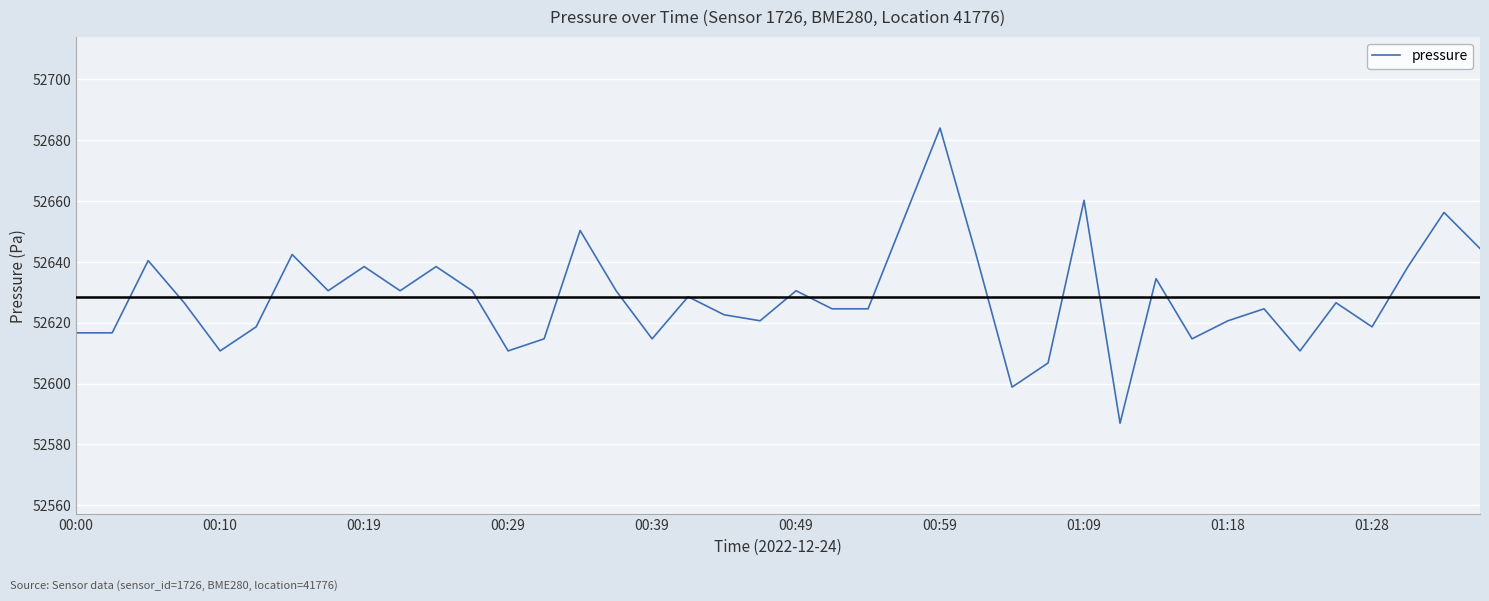

What is the greatest value displayed?

52684.0